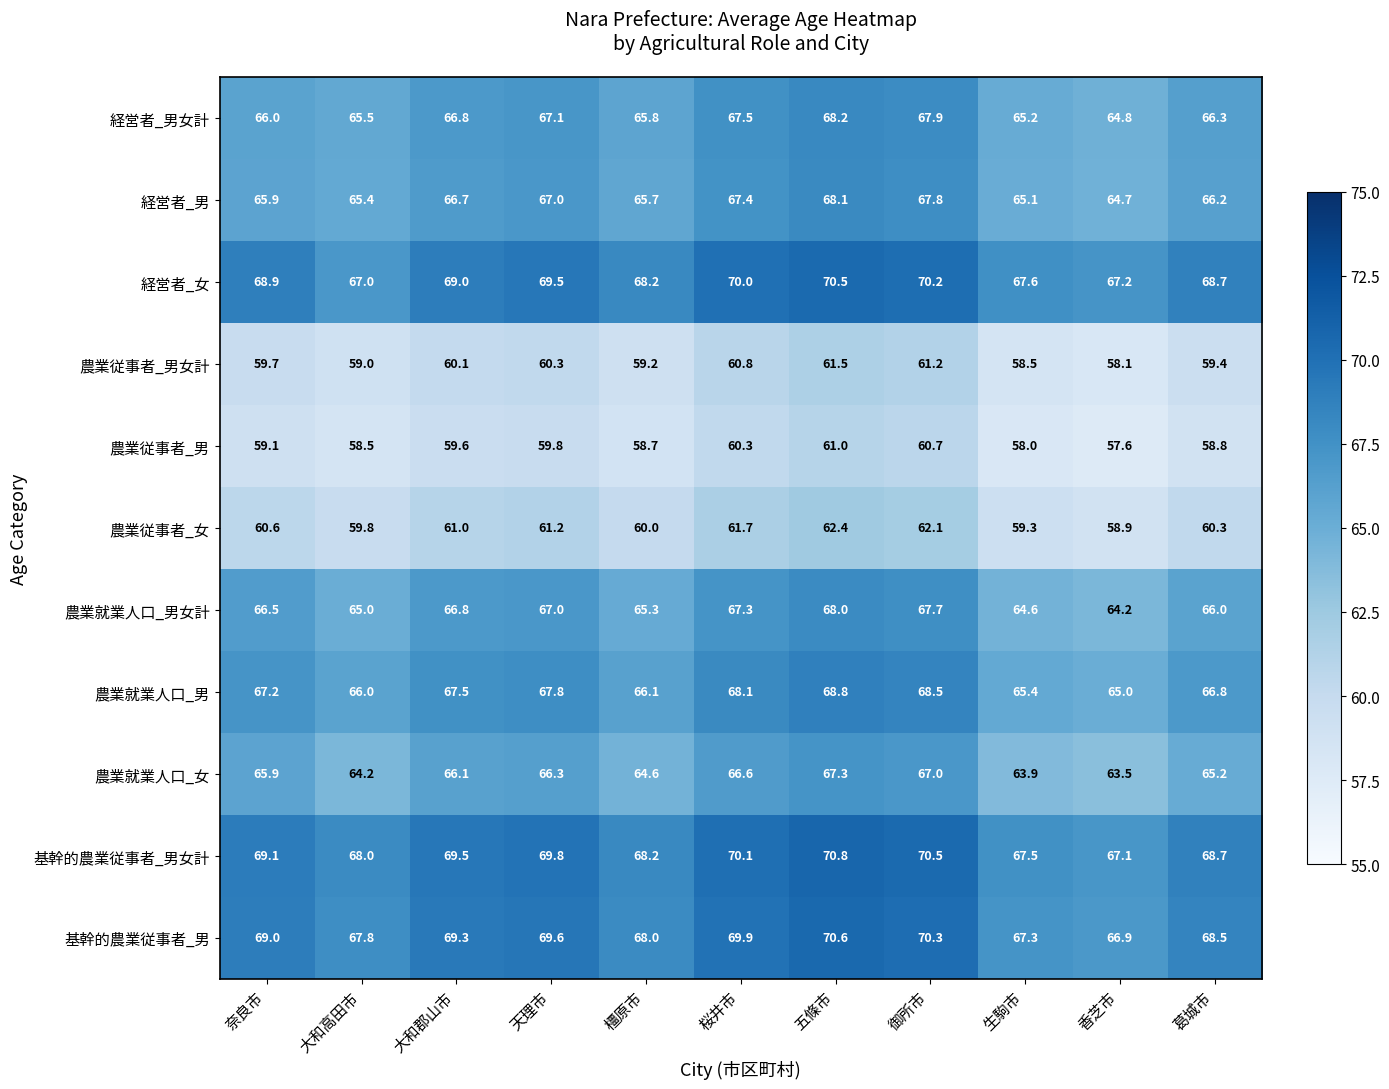

What is the average value of the 農業就業人口_男 series?

67.0